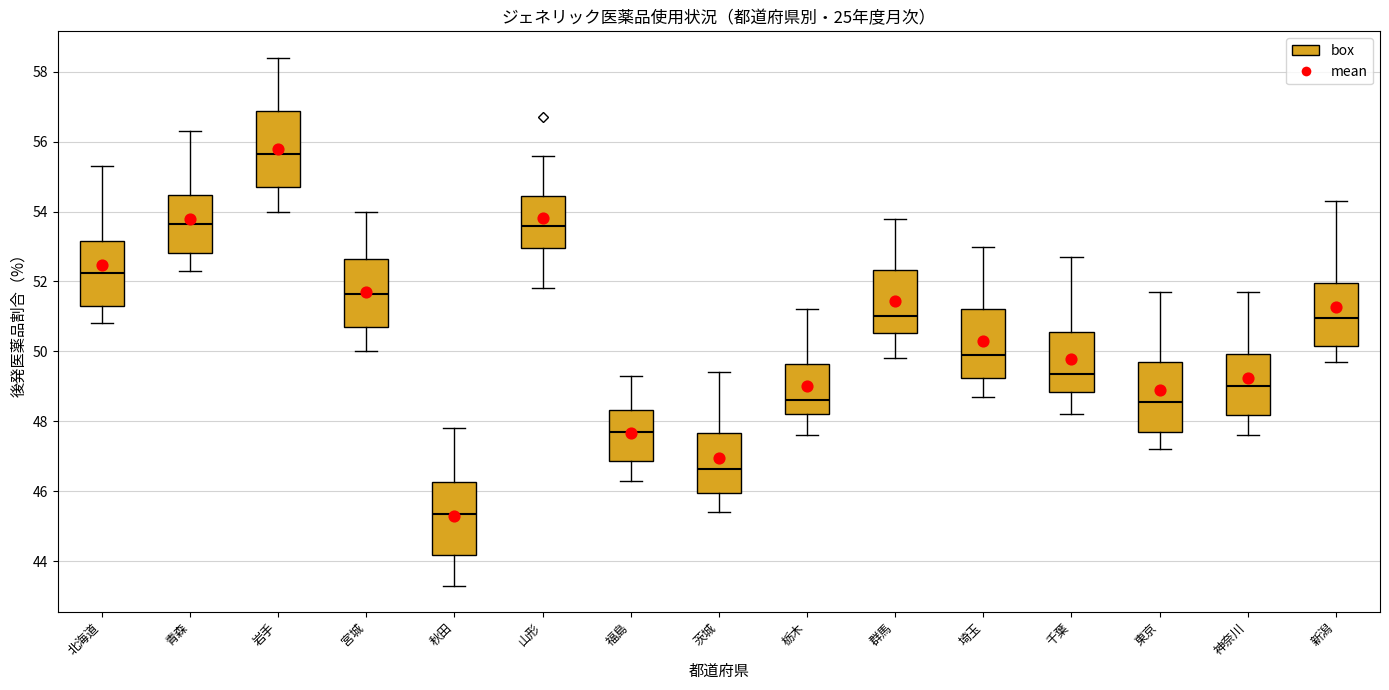

Where does the median line of the box for 群馬 sit on the y-axis? The values are not printed on the chart, so give them approximately, as read against the axis.

51.0